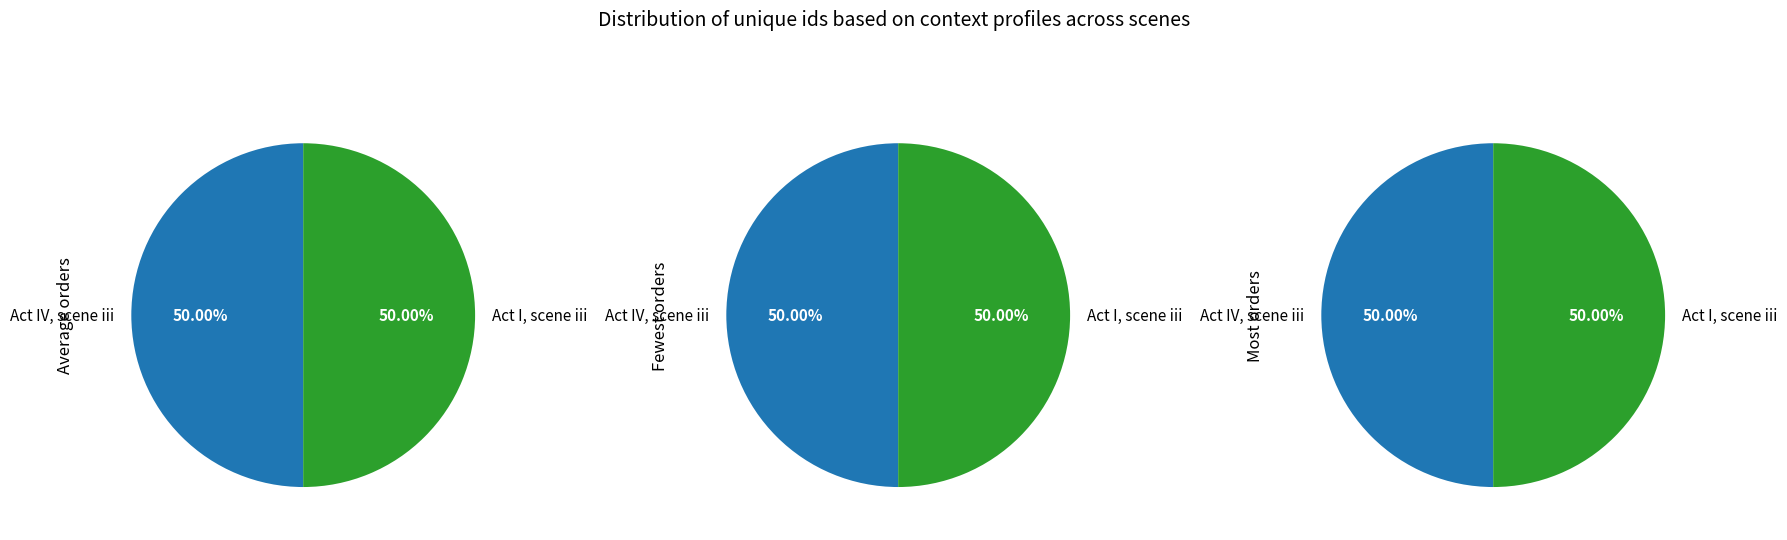

What is the total percentage of Act I, scene iii and Act IV, scene iii?

100.0%